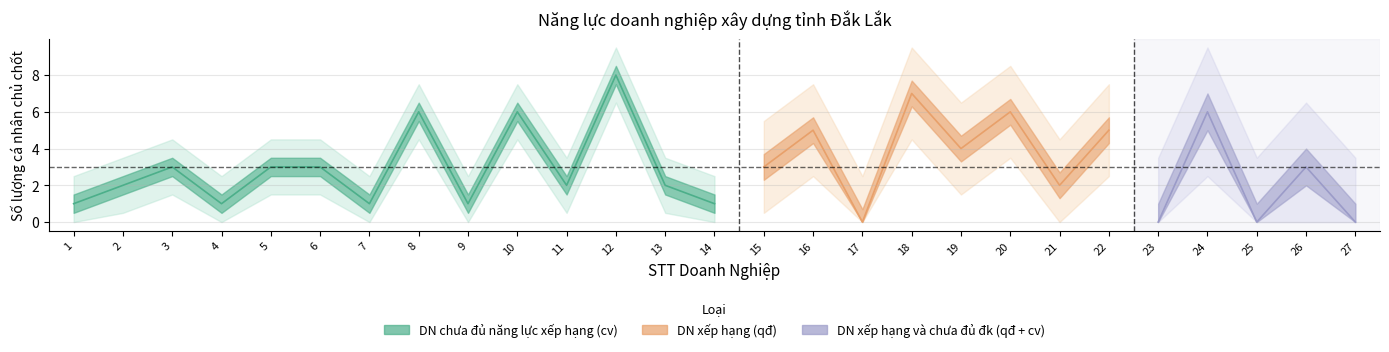

Reading left to right, transcribe all the data shown in this chart.

so_luong_ca_nhan: 1=1	2=2	3=3	4=1	5=3	6=3	7=1	8=6	9=1	10=6	11=2	12=8	13=2	14=1	15=3	16=5	17=0	18=7	19=4	20=6	21=2	22=5	23=0	24=6	25=0	26=3	27=0
cv_count: 1=14	2=14	3=14	4=14	5=14	6=14	7=14	8=14	9=14	10=14	11=14	12=14	13=14	14=14	15=0	16=0	17=0	18=0	19=0	20=0	21=0	22=0	23=0	24=0	25=0	26=0	27=0
qd_count: 1=0	2=0	3=0	4=0	5=0	6=0	7=0	8=0	9=0	10=0	11=0	12=0	13=0	14=0	15=10	16=10	17=10	18=10	19=10	20=10	21=10	22=10	23=0	24=0	25=0	26=0	27=0